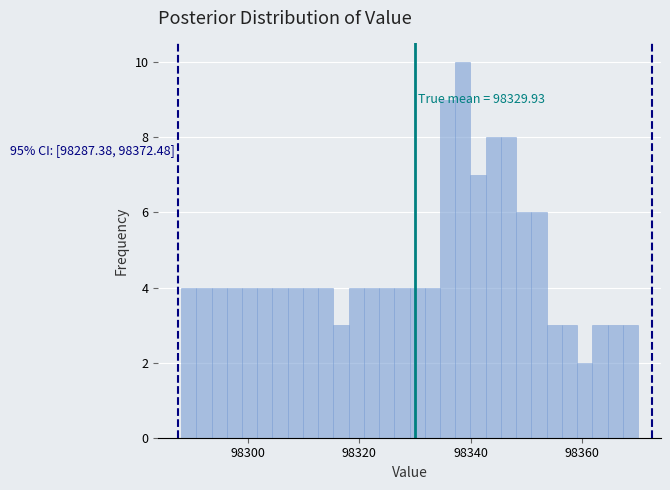

Around what value on the x-axis is the tallest bar? Give the approximate position of its centre, as read against the axis.

98338